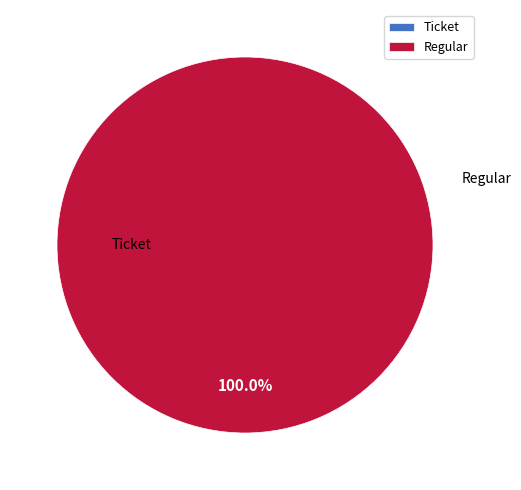

Combined, what portion of the pie is Regular and Ticket?

100.0%